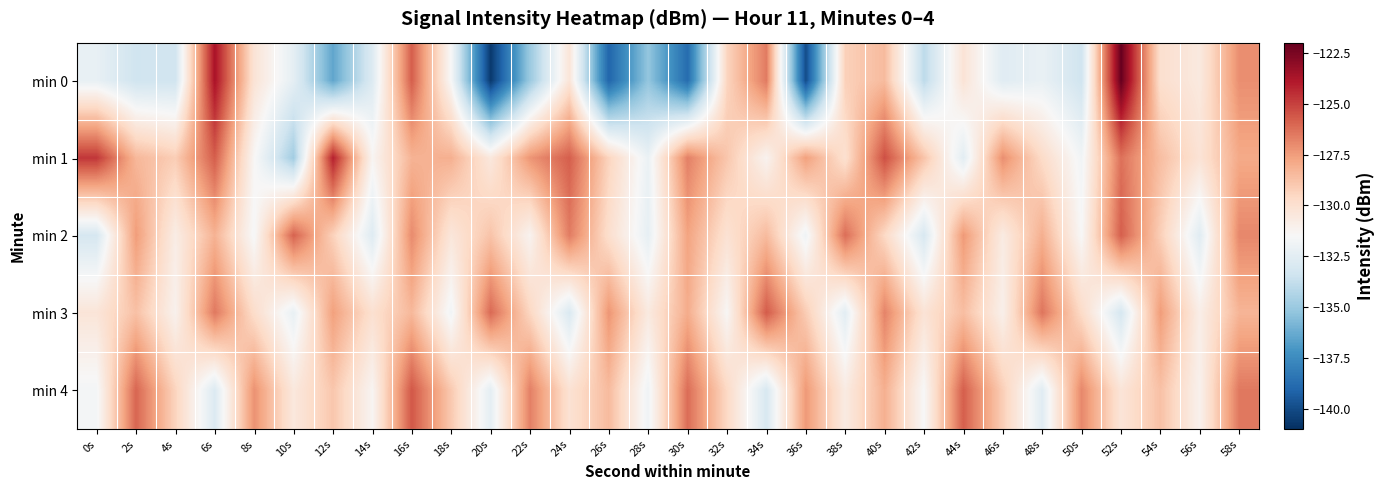

What is the total value across all series at 14s?

-658.1